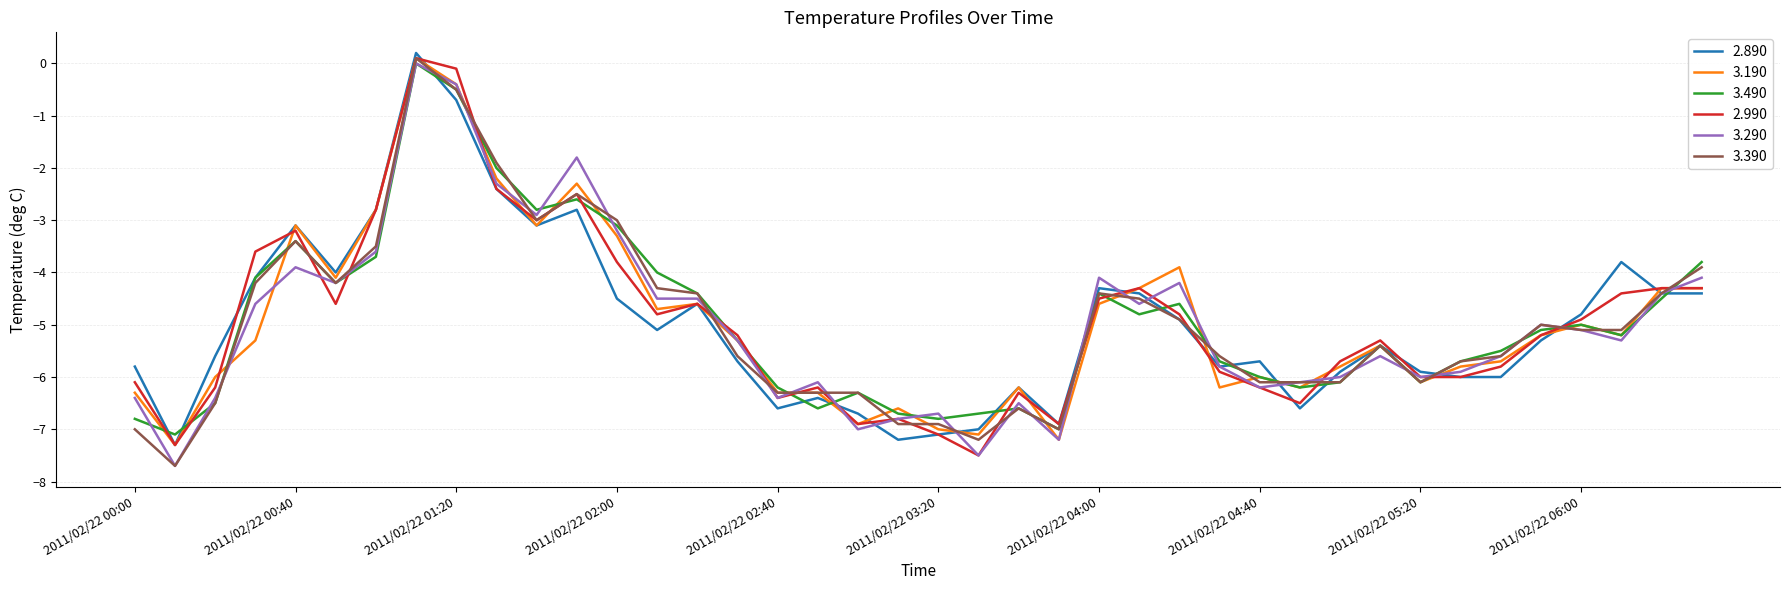

What is the smallest value displayed?

-7.7